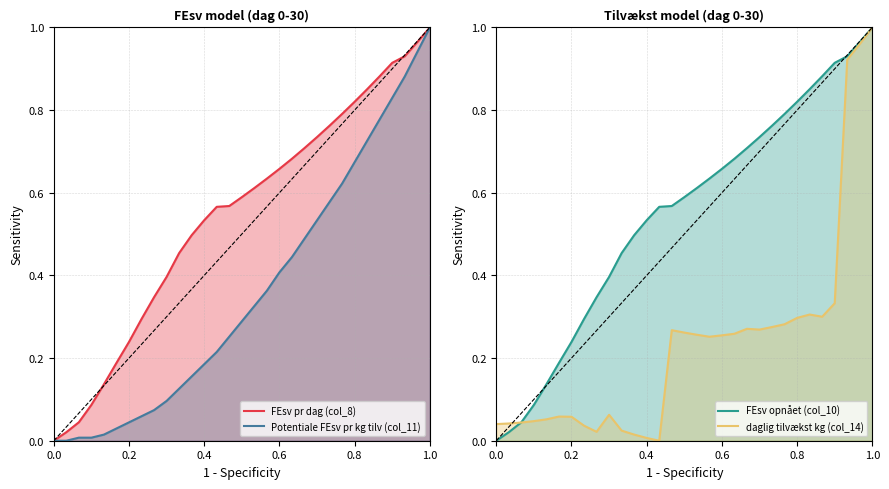

Is it true that Potentiale FEsv pr kg tilv (col_11) equals 0.3 at 15?

True